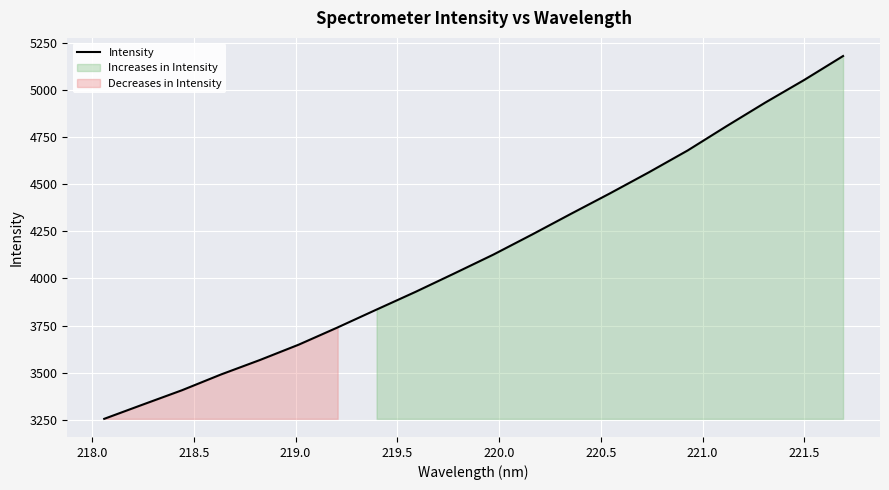

How many lines are shown in the chart?

1